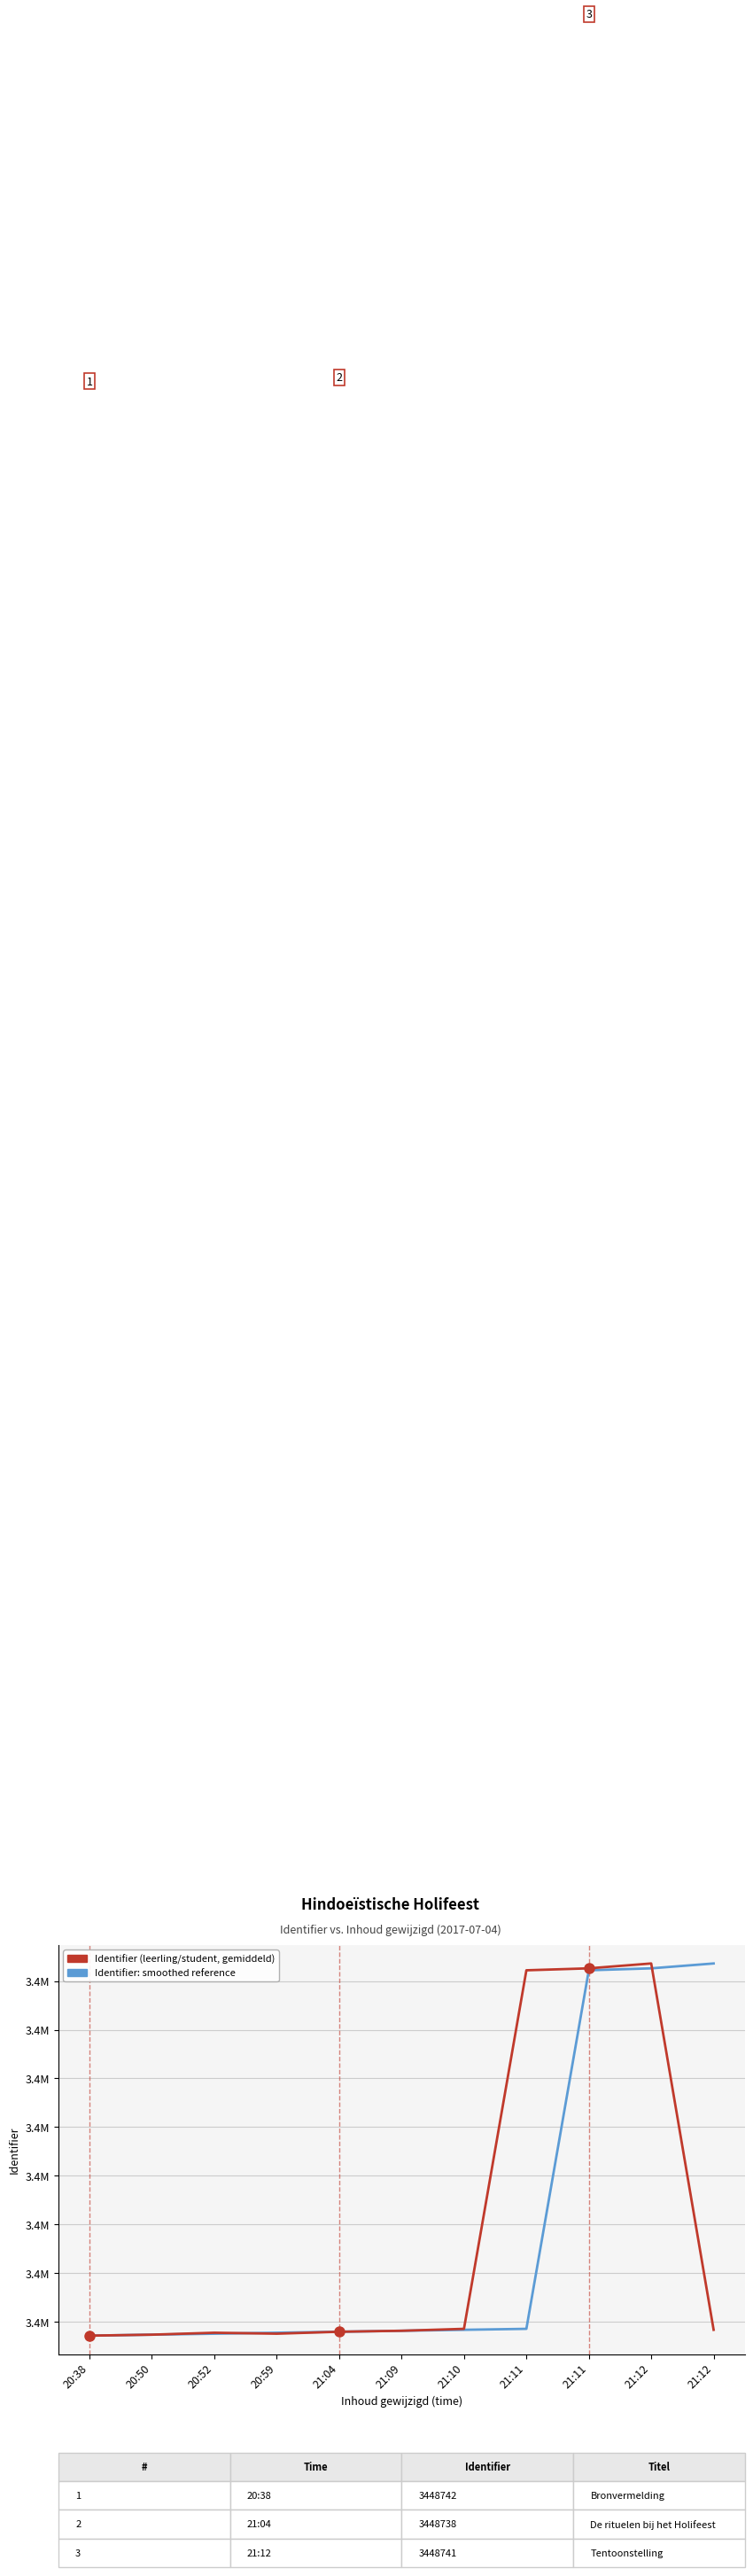

List the series in order of their peak value, lowest first.

Identifier: smoothed reference, Identifier (leerling/student, gemiddeld)